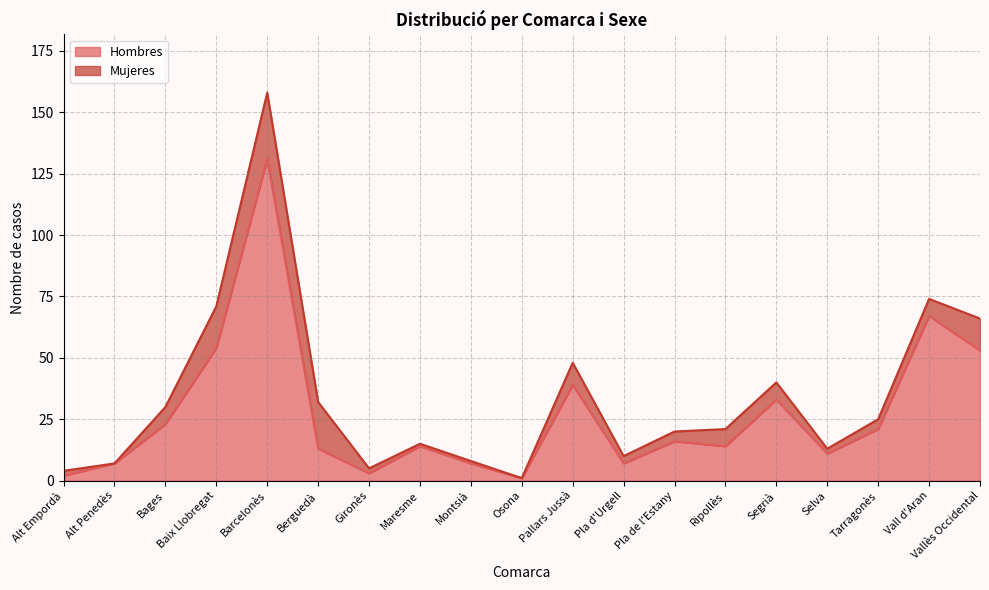

Reading right to left, what are all the values shown in this chart?

53	67	21	11	33	14	16	7	39	1	7	14	3	13	131	54	23	7	2